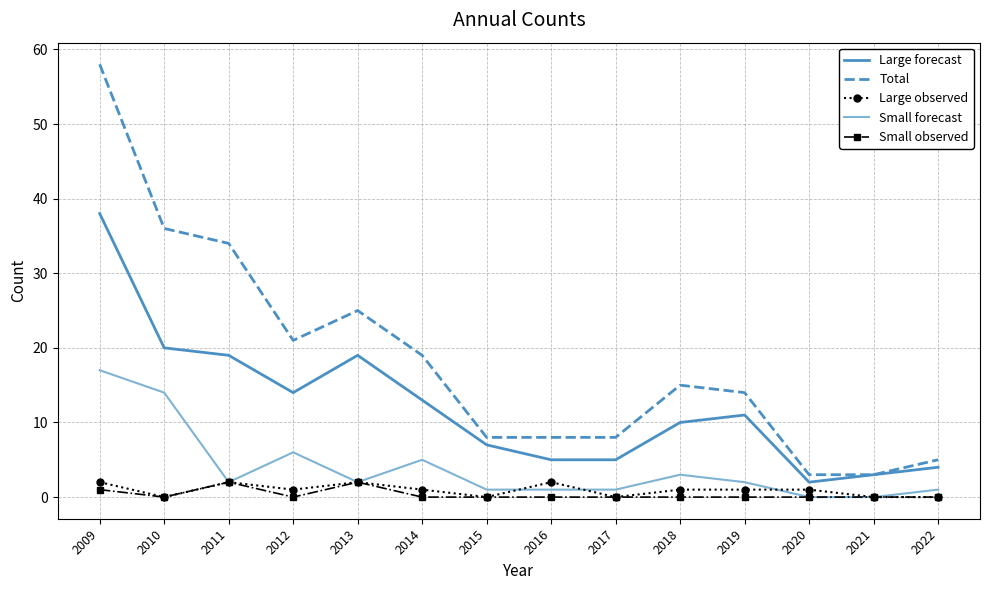

What is the greatest value displayed?

58